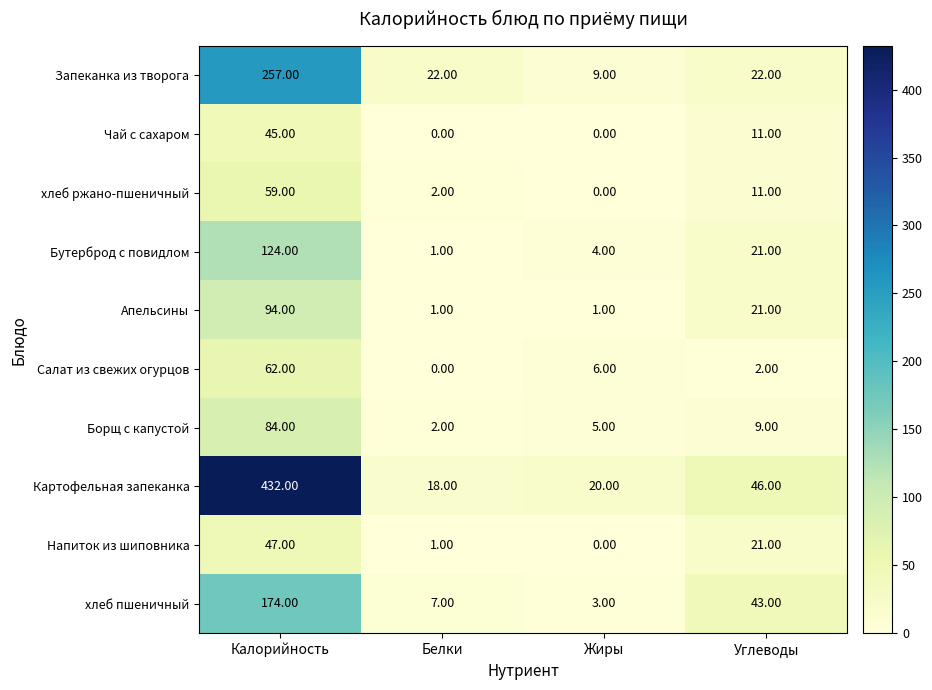

At how many categories does at least one series exceed 396?

1